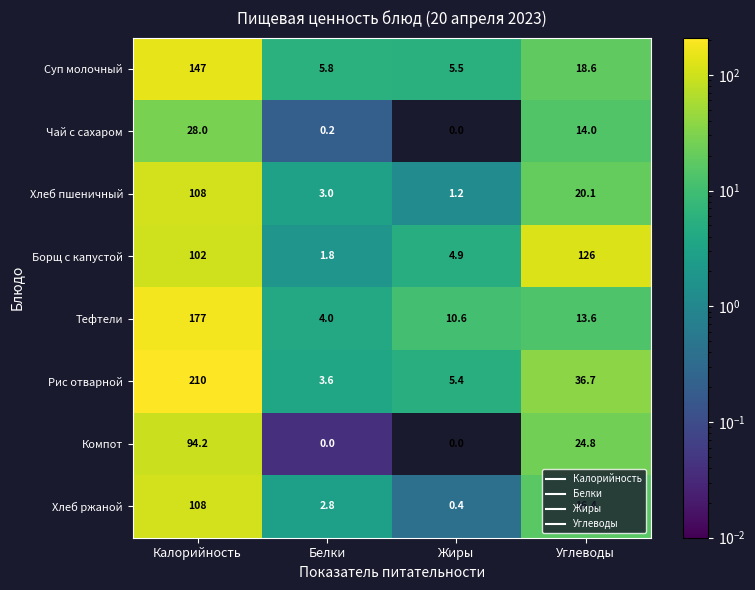

What is the total value across all series at Углеводы?

270.2